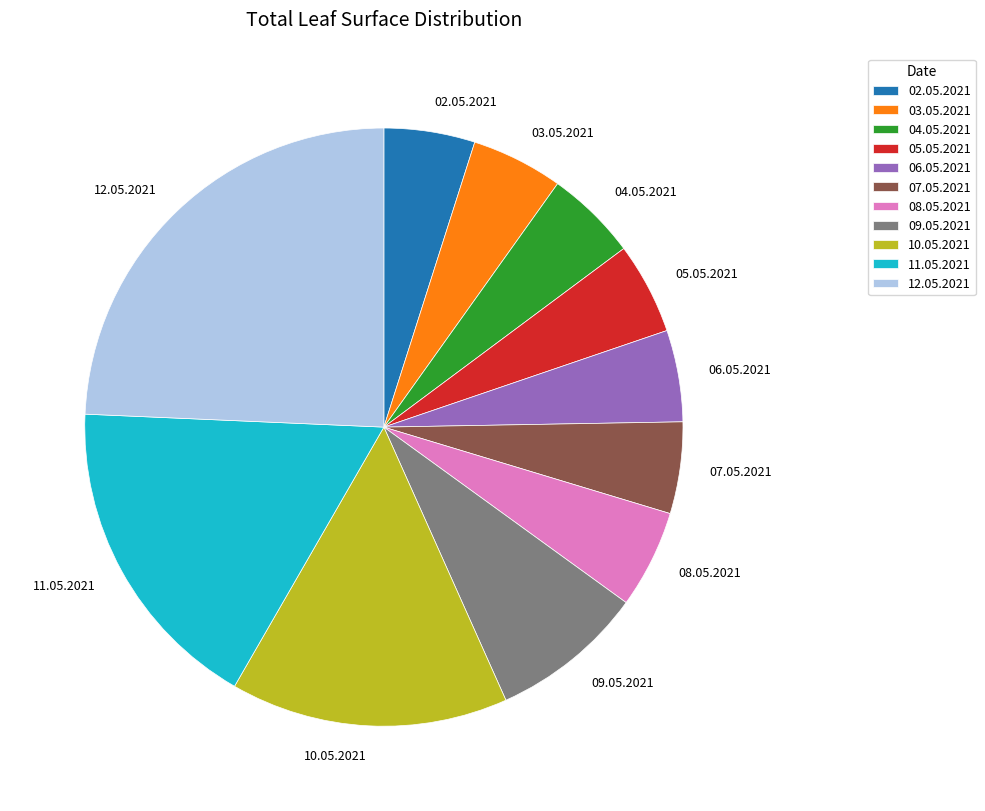

Does 02.05.2021 represent more than half of the total?

No